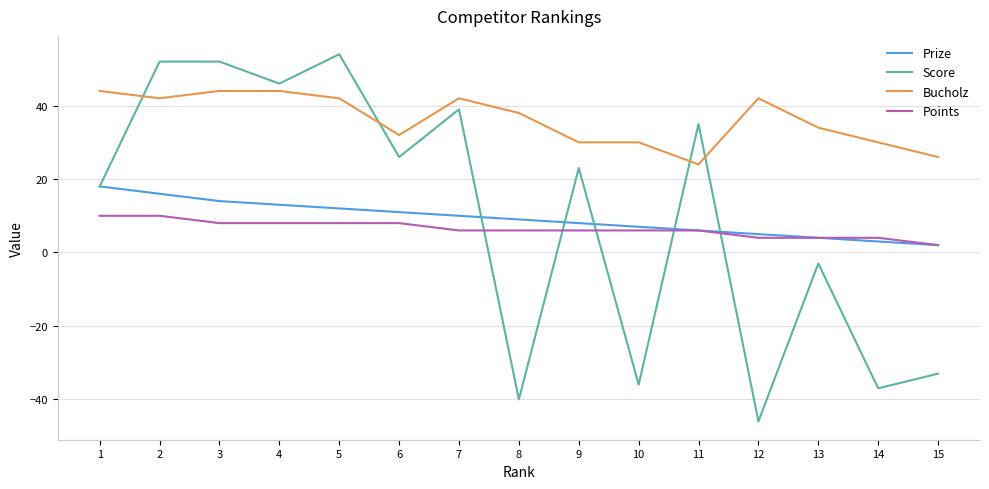

What are all the series names shown in the legend?

Prize, Score, Bucholz, Points